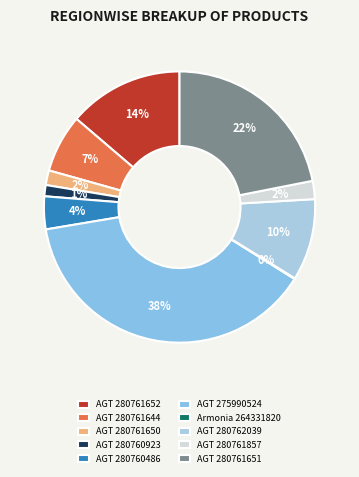

What portion of the pie excludes AGT 280762039?

90.3%